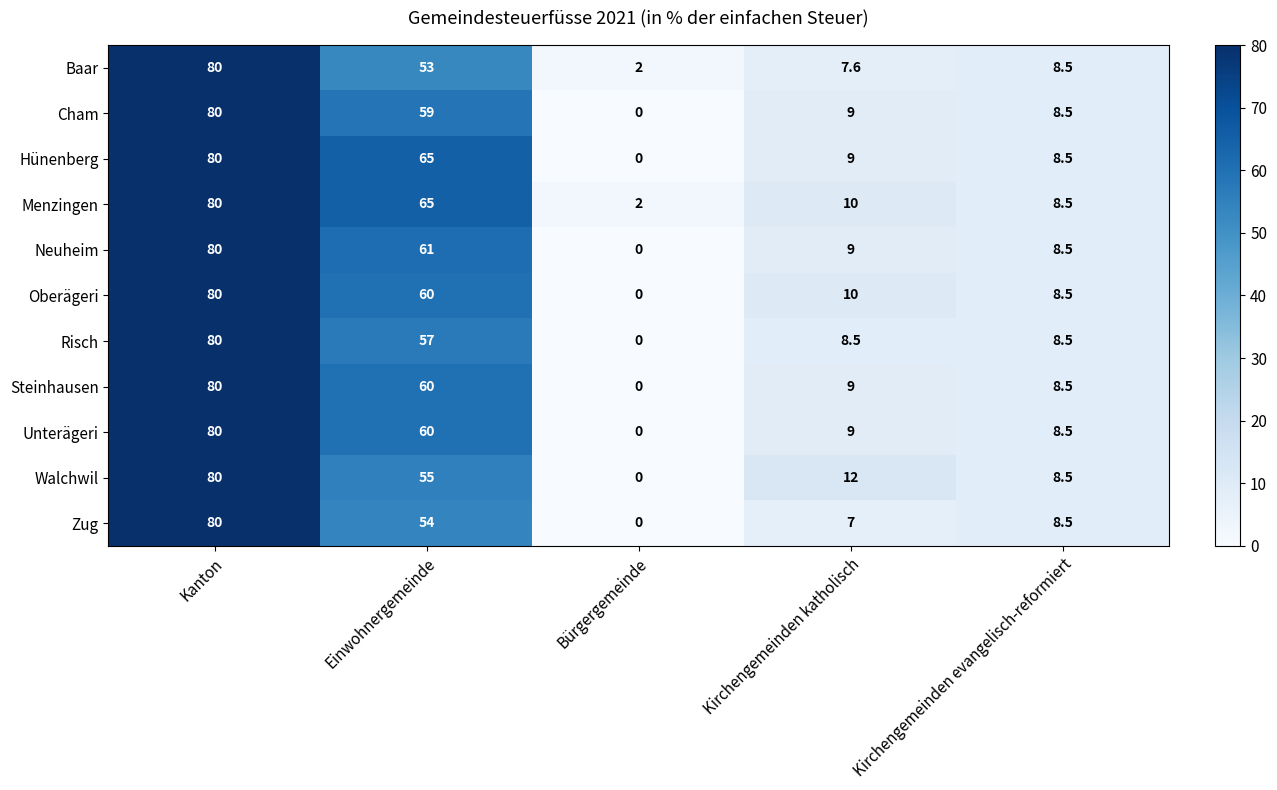

Is it true that Oberägeri equals 17.9 at Einwohnergemeinde?

False